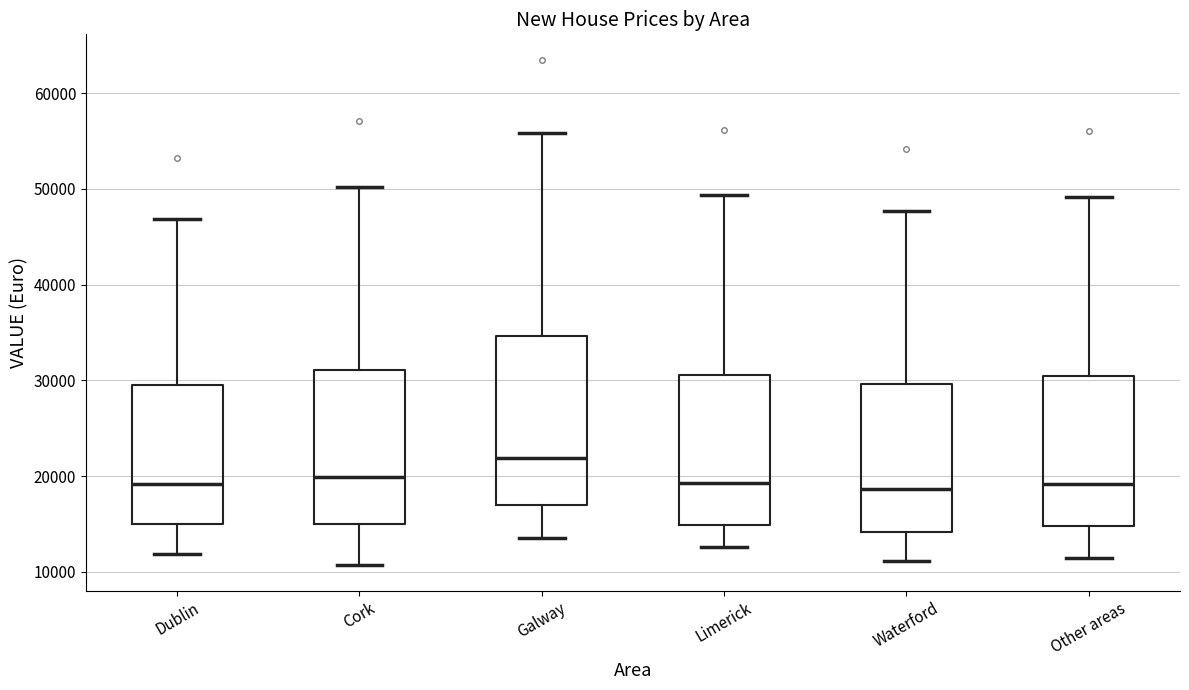

Comparing the boxes themselves (not the whiskers), which one is the tallest?

Galway